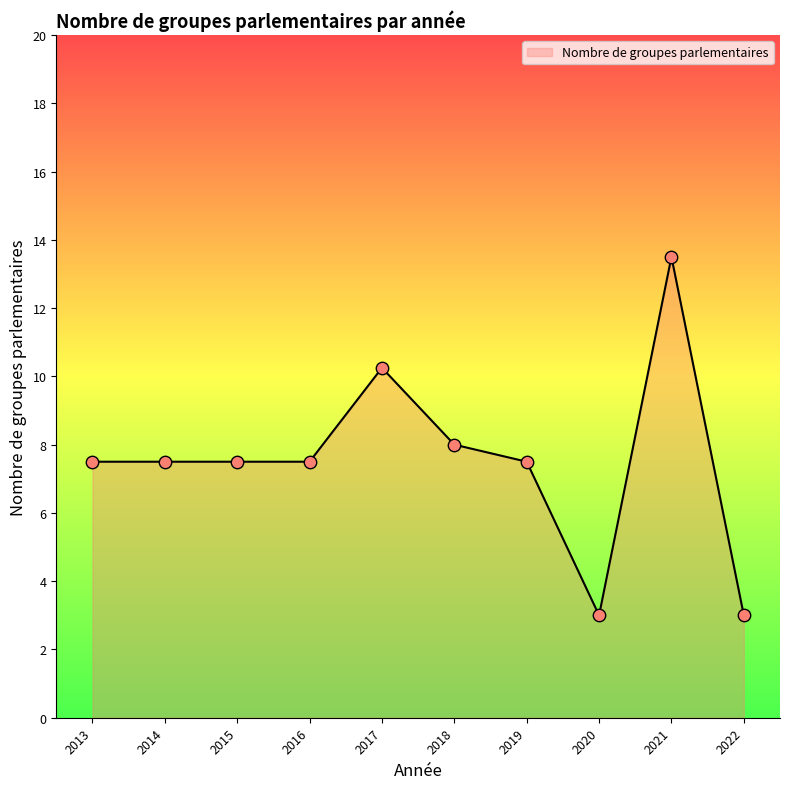

What is the change in value from 2019 to 2022?

-4.5